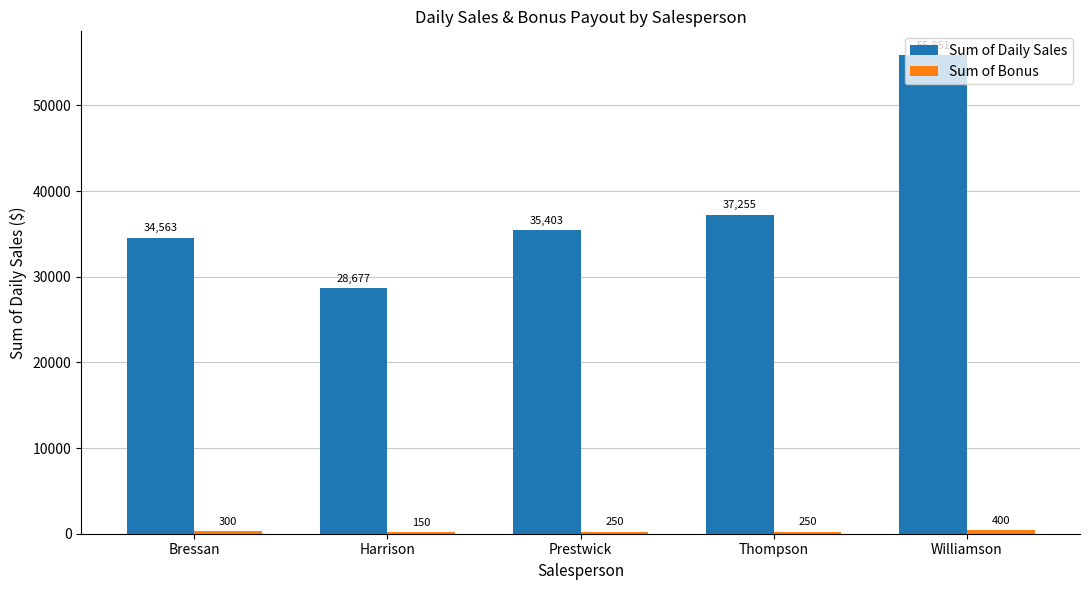

At which category is the sum across all series the highest?

Williamson